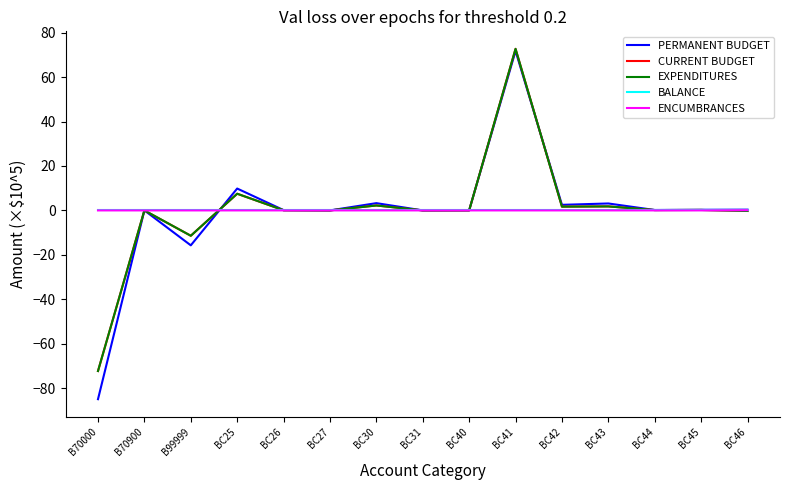

Is this an area chart (filled region under the line)?

No